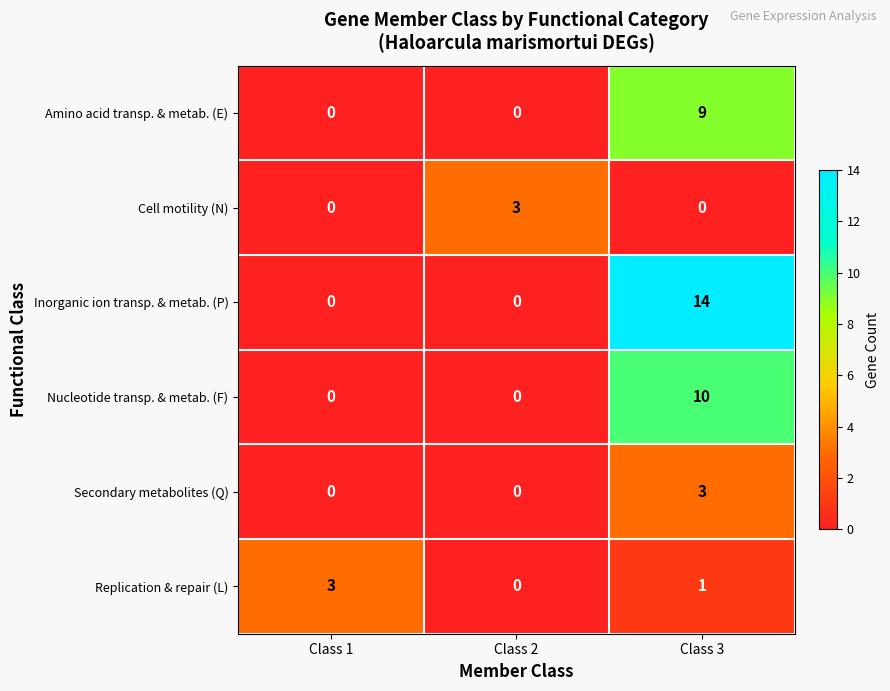

What is the spread (max minus min) of values at Class 3?

14